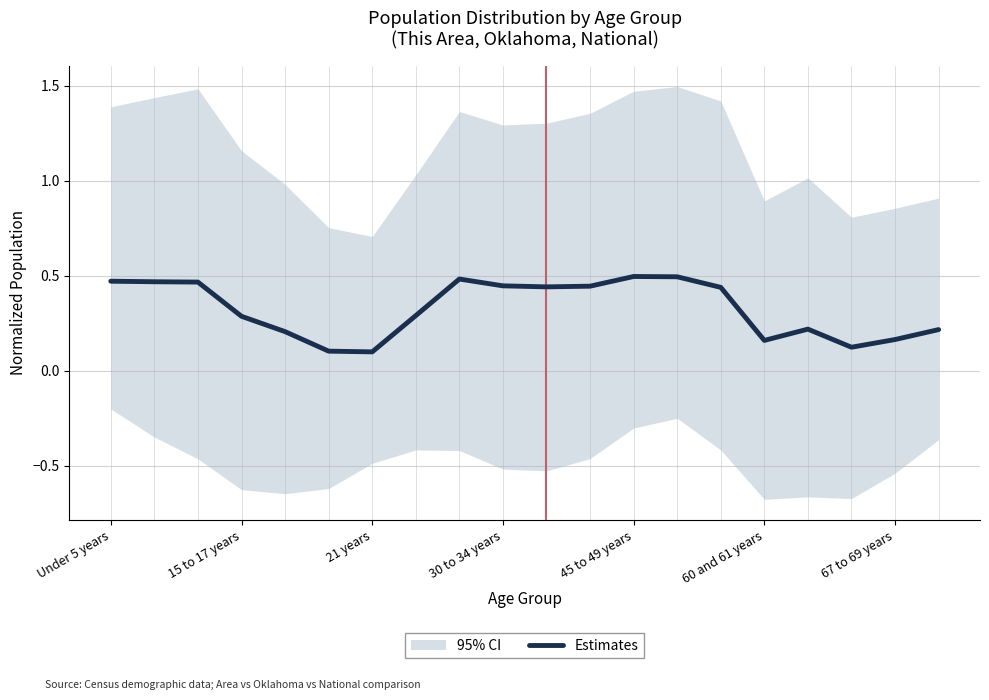

Is it true that Estimates equals 0.2 at 21 years?

False